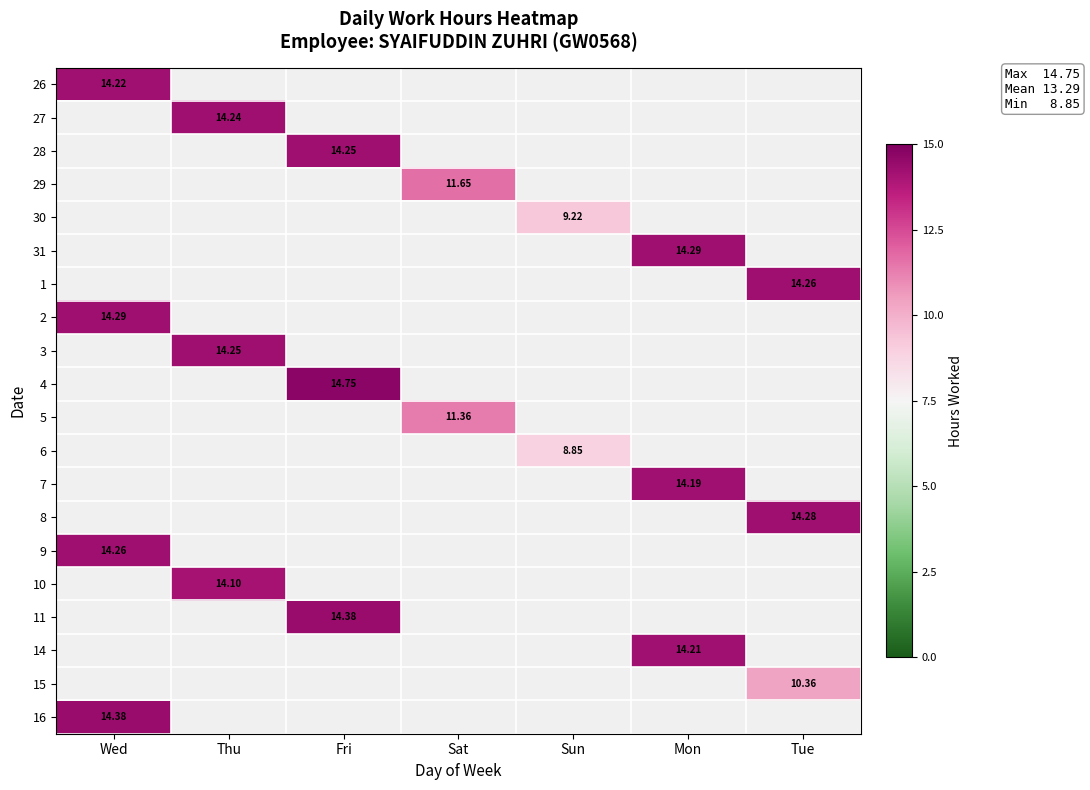

At which label does 16 reach its minimum?

Wed